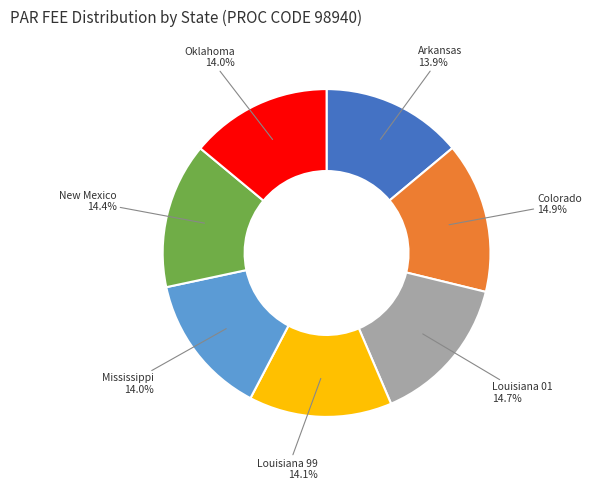

Is there a majority slice in this chart?

No